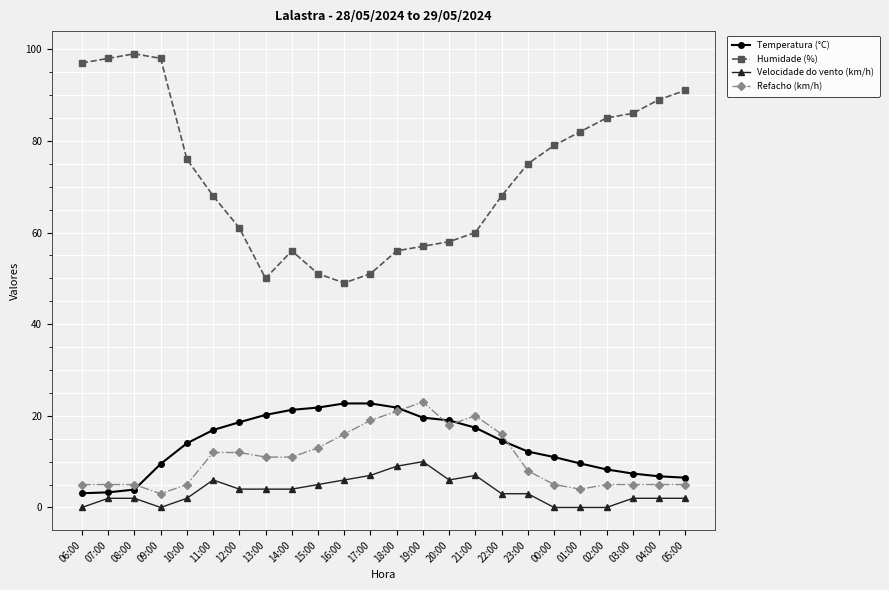

What is the sum of all Velocidade do vento (km/h) values?

86.0